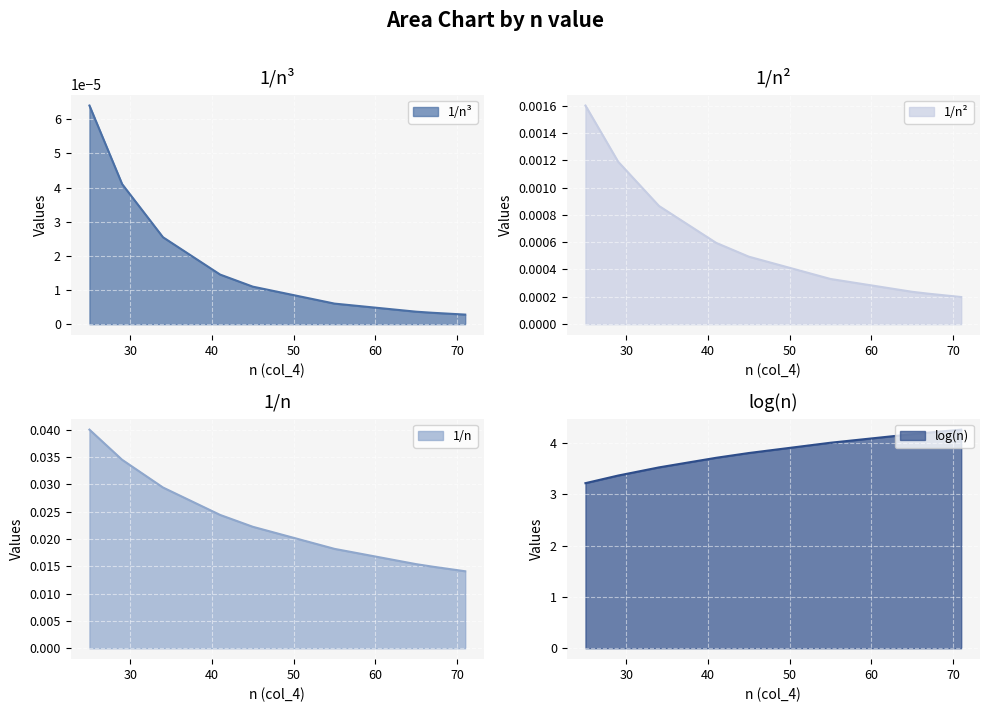

True or false: col_1 and col_2 cross at least once.

False